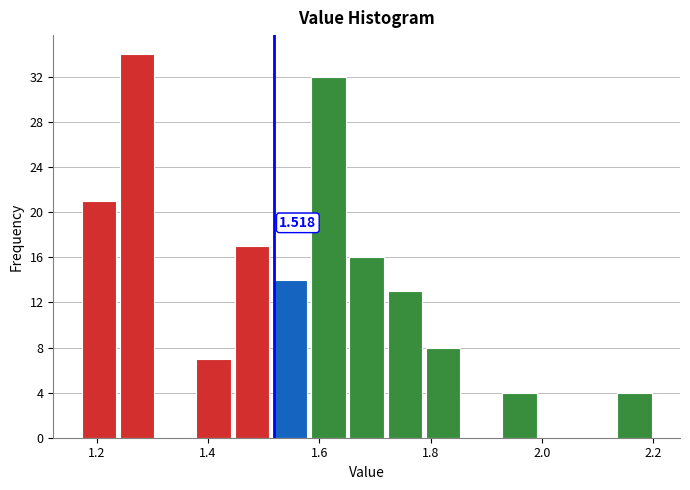

Read against the x-axis, roughly where is the centre of the tallest bar?

1.28